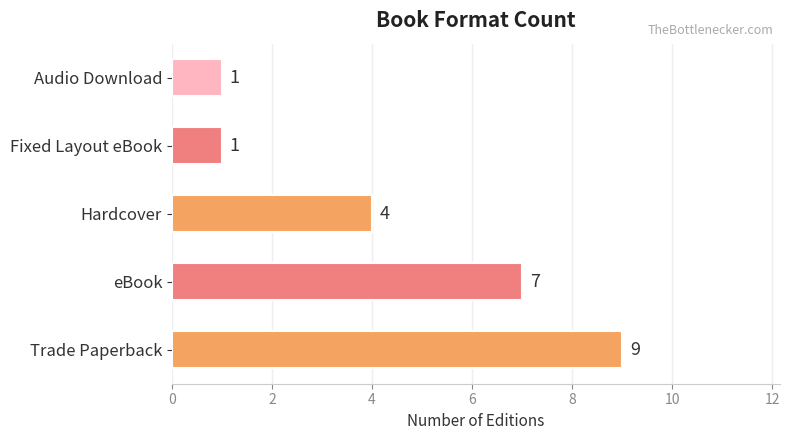

What is the difference between the maximum and minimum values?

8